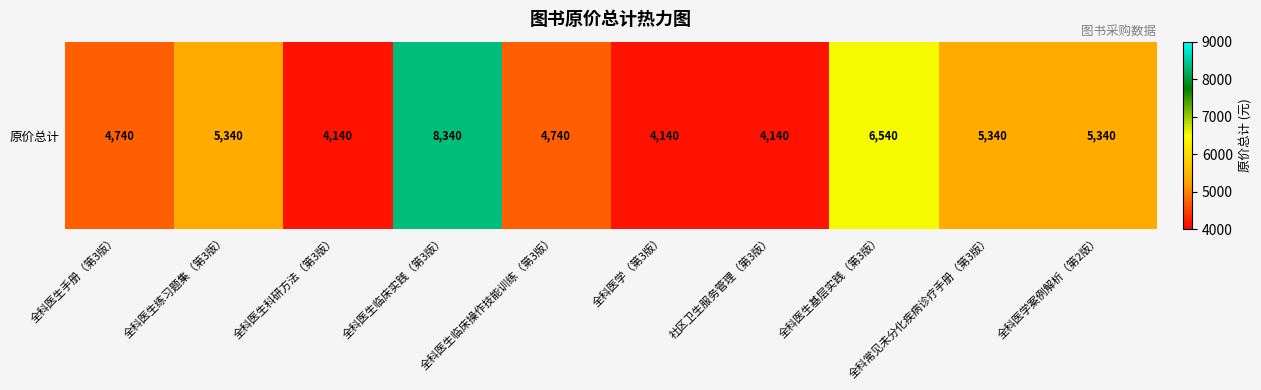

What is the greatest value displayed?

8340